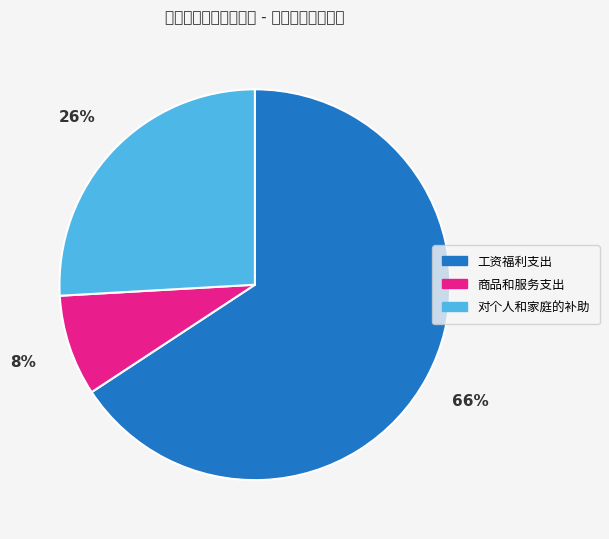

What portion of the pie excludes 商品和服务支出?

91.6%